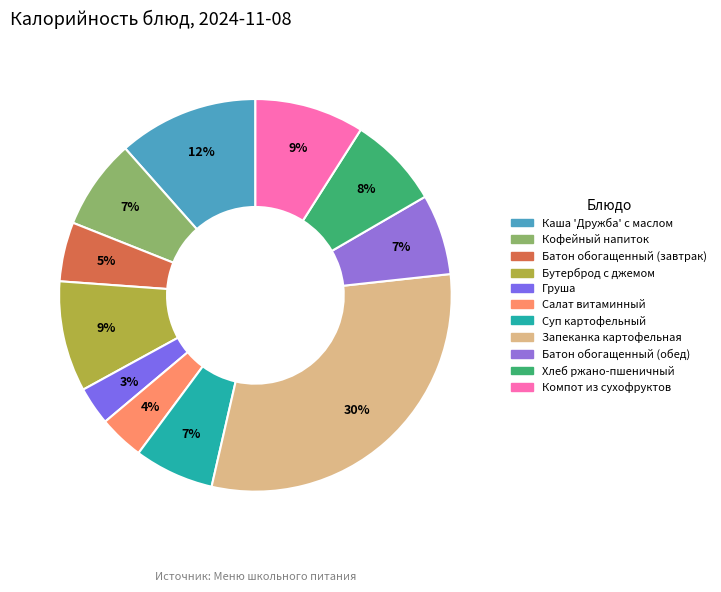

To the nearest percent, what is the difference between the largest and smallest slice percentages?

27%